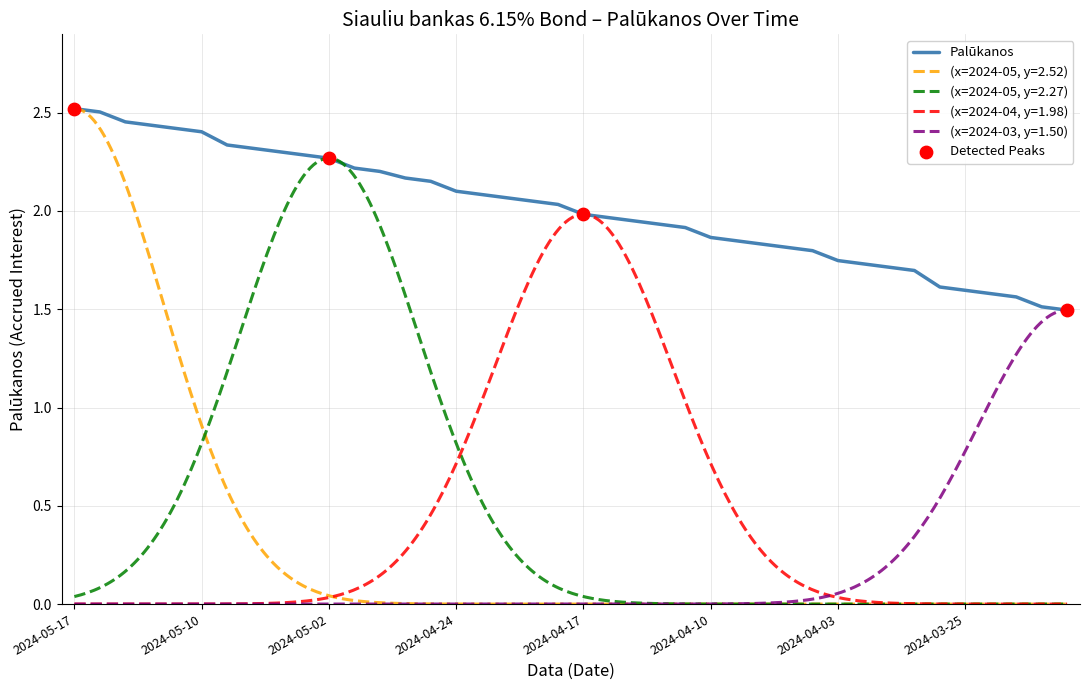

What is the change in value from 16 to 27?

-0.3